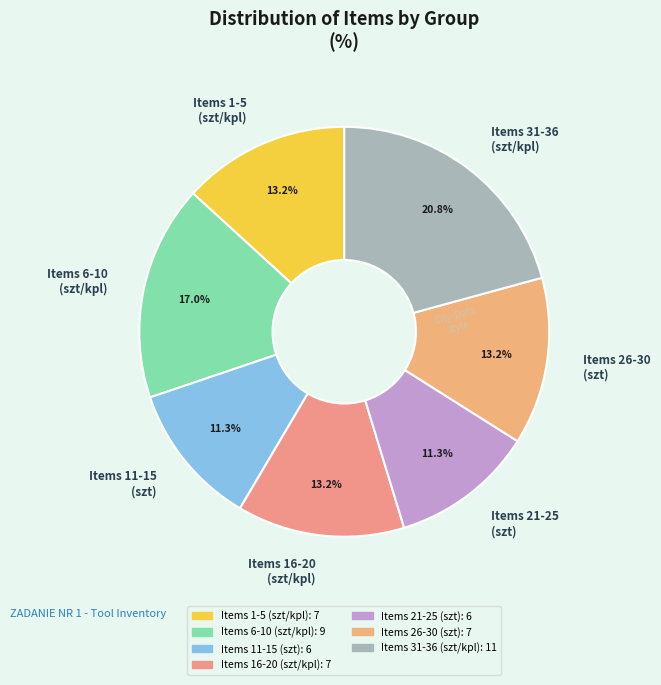

What is the largest slice in the pie chart?

Items 31-36 (szt/kpl)